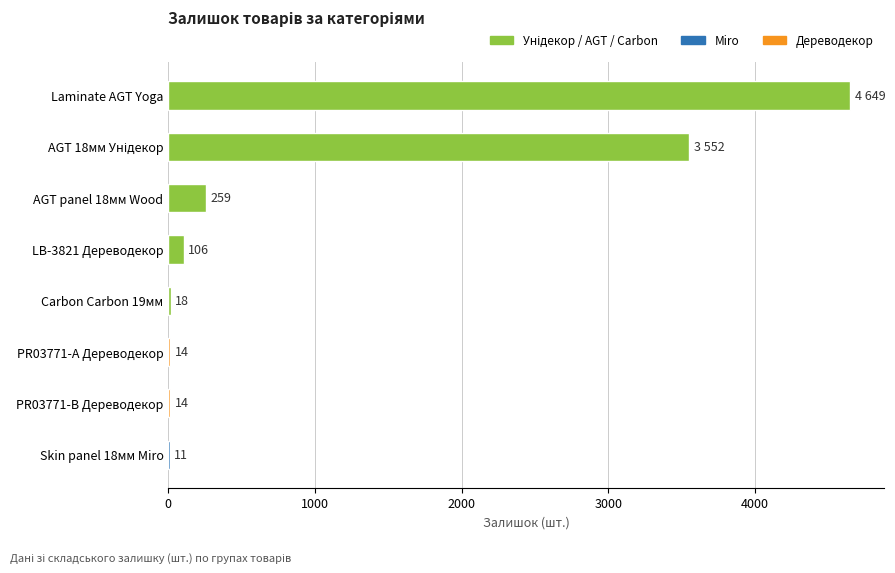

Approximately how many times larger is the value at LB-3821 Дереводекор compared to Carbon Carbon 19мм?

5.9